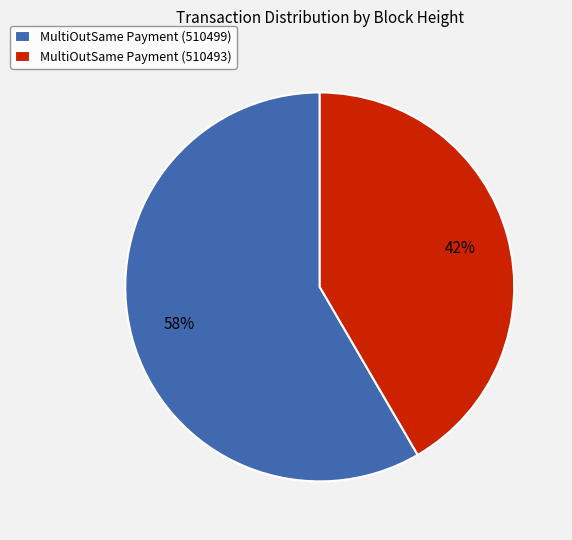

True or false: MultiOutSame Payment (510493) accounts for 51% of the total.

False